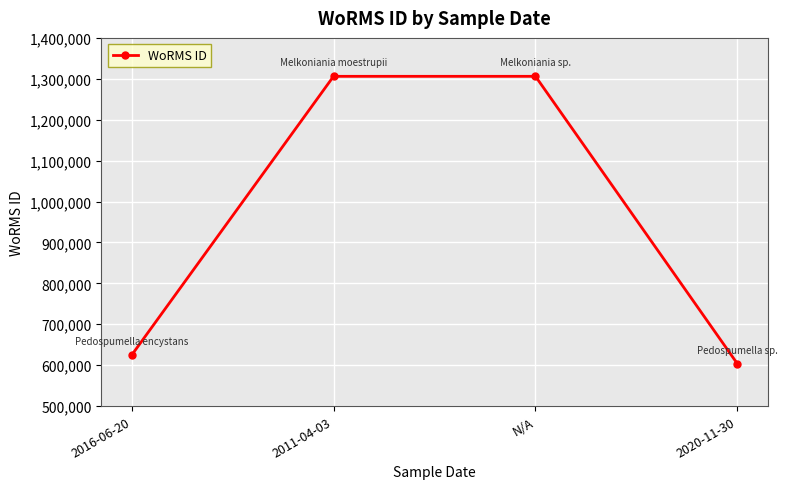

What is the sum of all values?

3839615